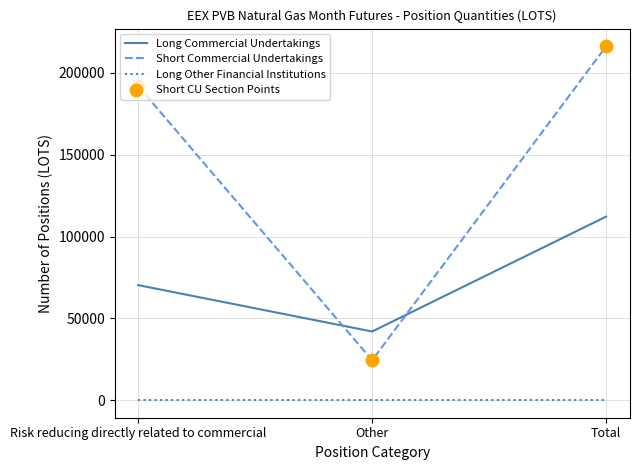

What is the total value across all series at Total?

328520